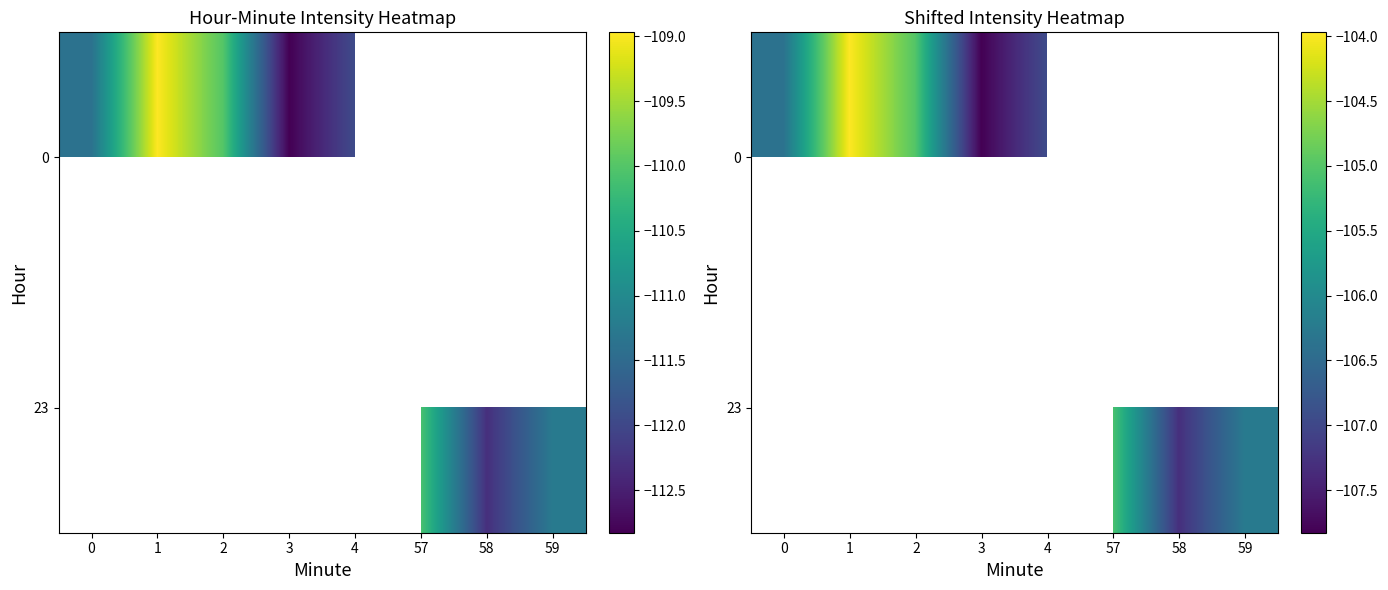

The 0 series shows -104.0 at 1. True or false?

True